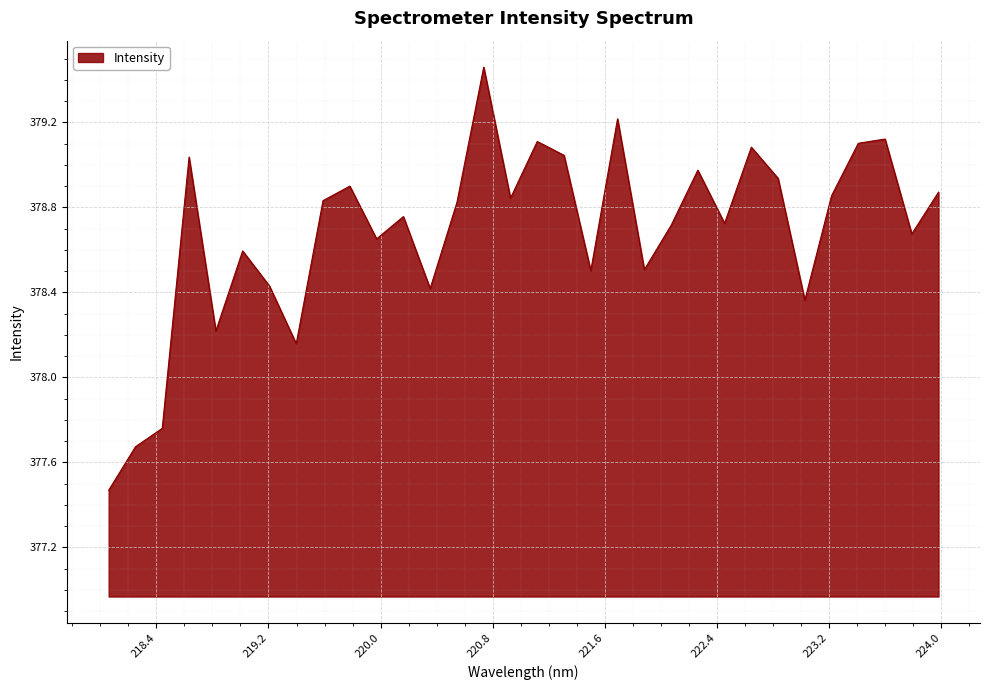

How many lines are shown in the chart?

1